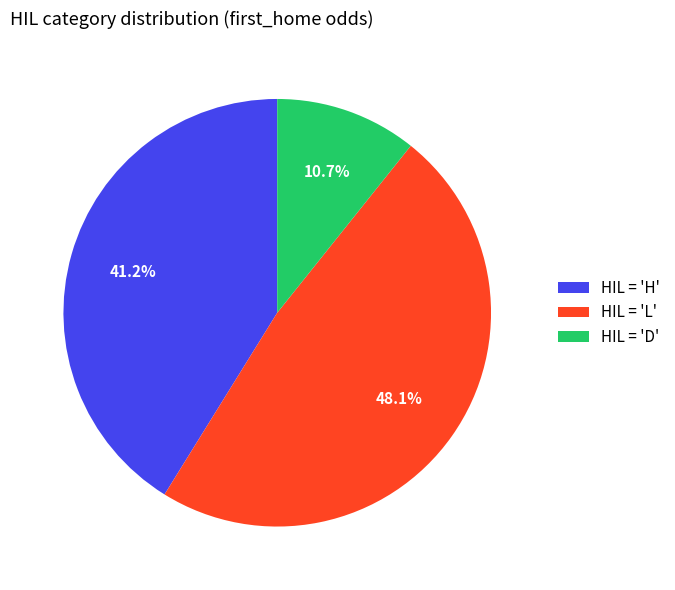

Does any single category account for the majority?

No